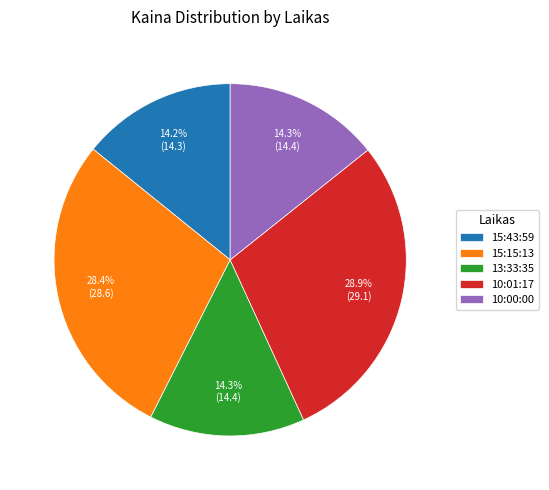

What percentage is NOT represented by 13:33:35?

85.7%